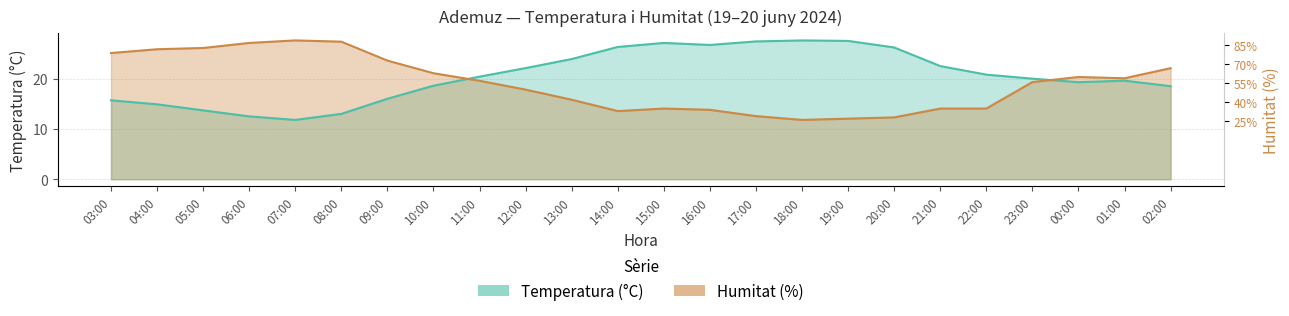

What is the label of the 21st point from the left?

23:00